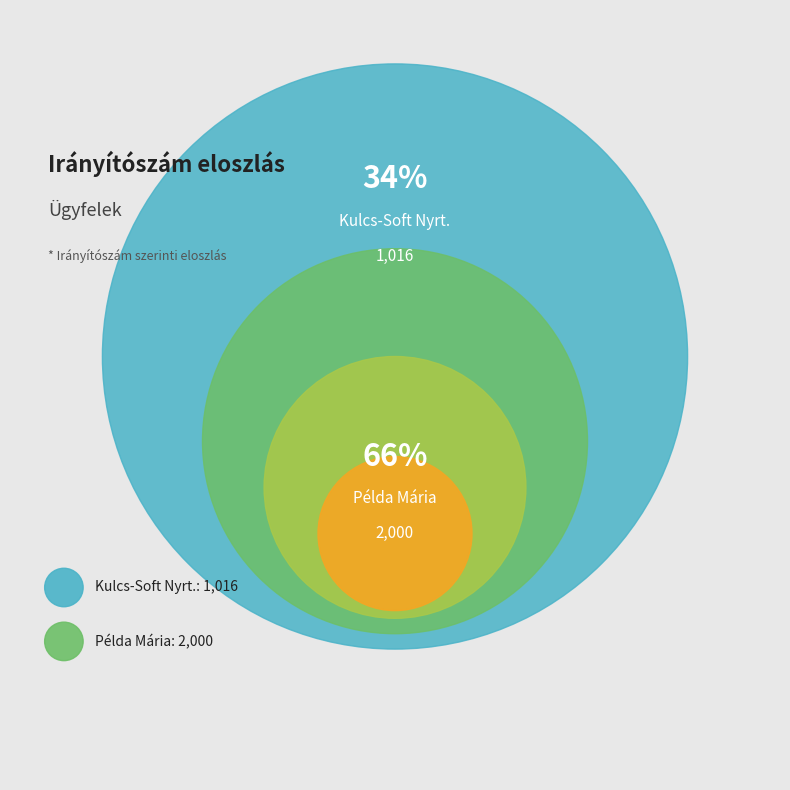

To the nearest percent, what is the difference between the largest and smallest slice percentages?

33%